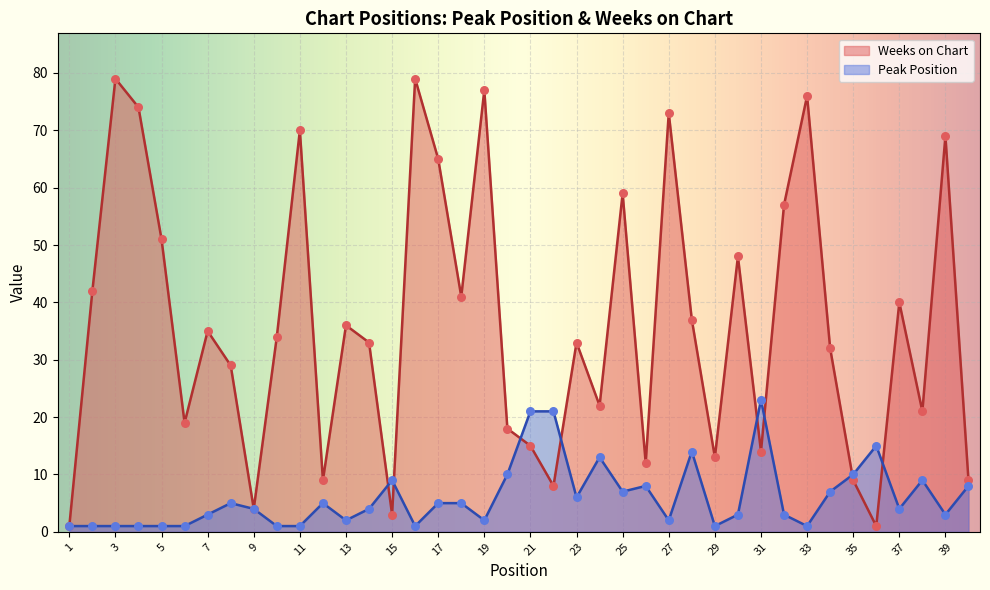

At how many categories does at least one series exceed 55?

11